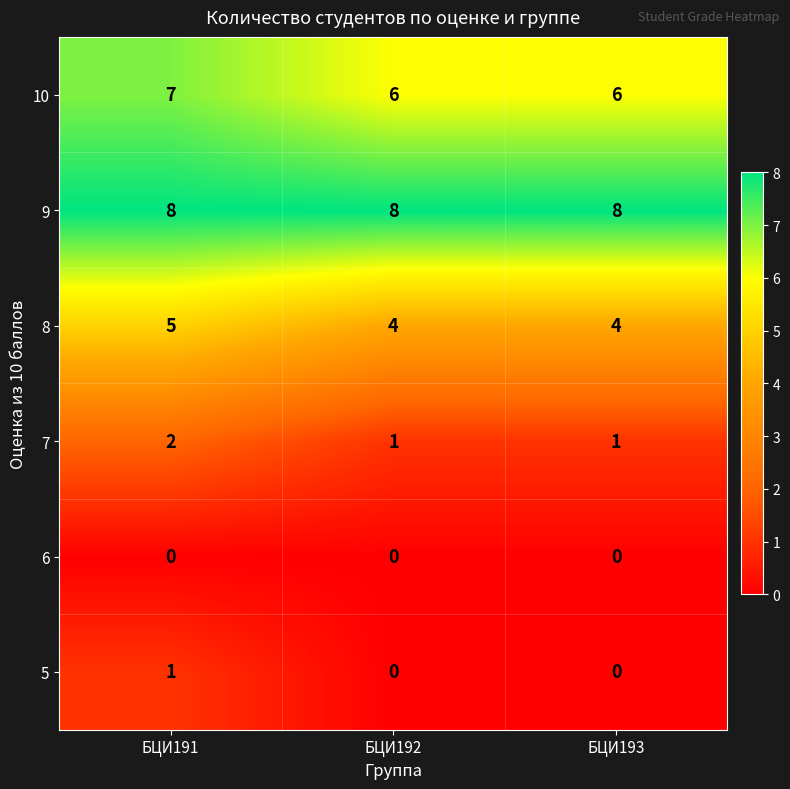

At БЦИ191, list the series in order from largest to smallest.

9, 10, 8, 7, 5, 6